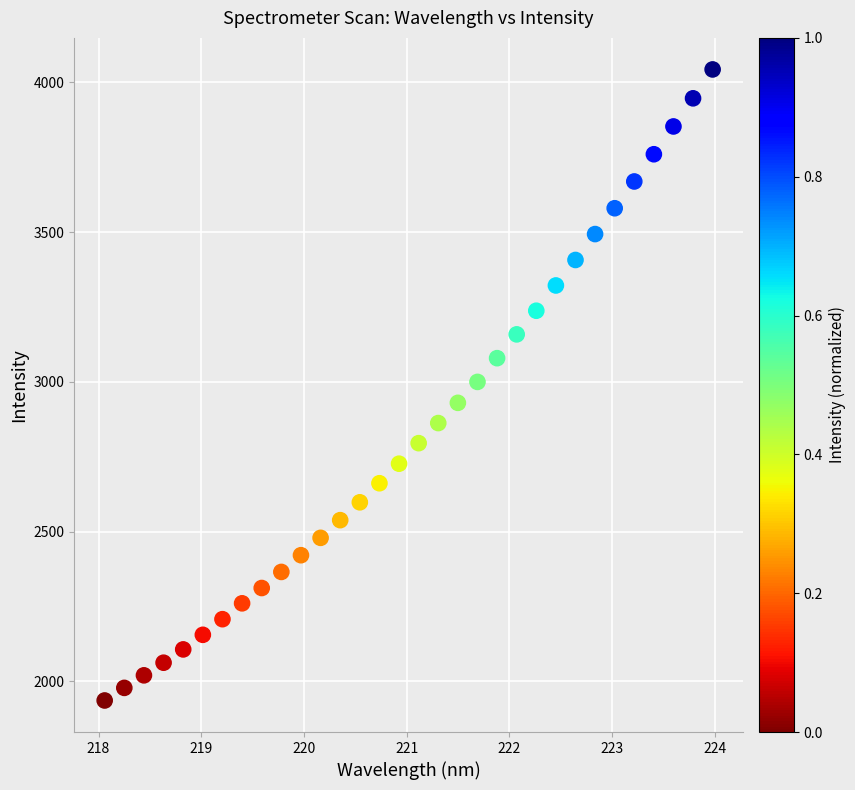

What is the range of Y values (max minus min)?

2107.3